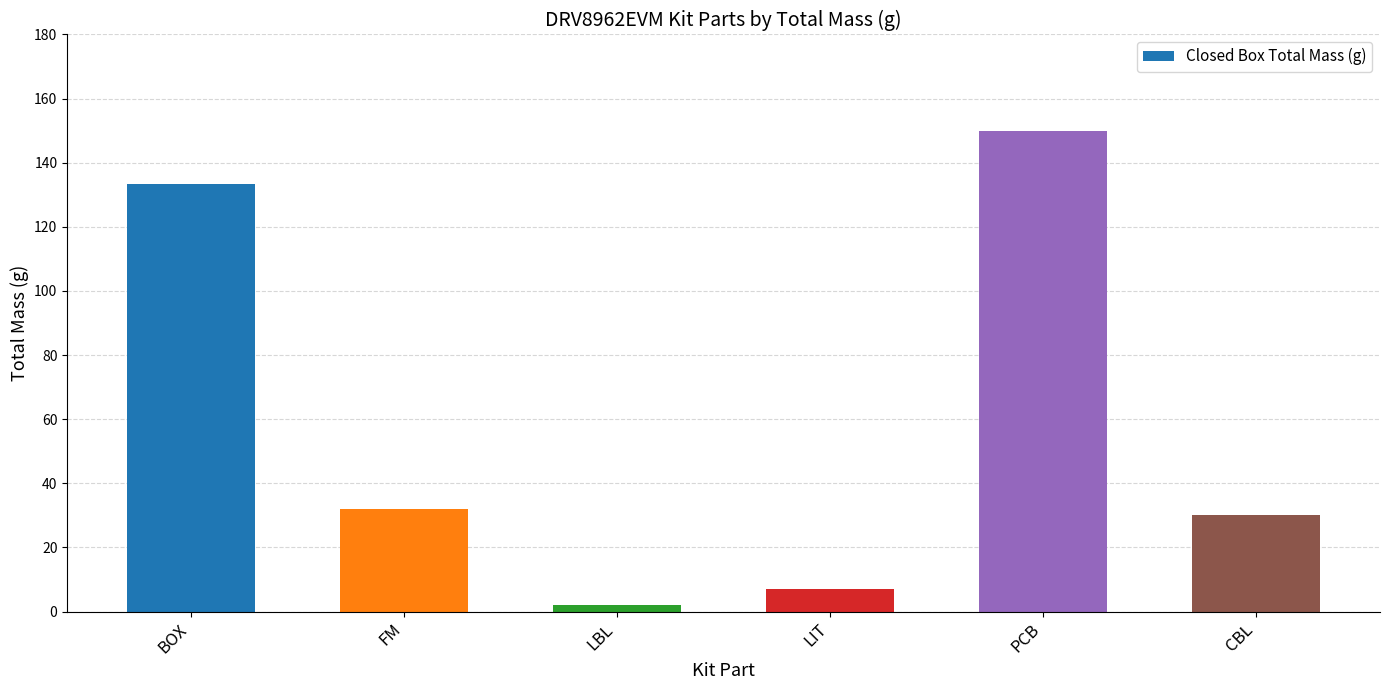

Reading left to right, list all the values displayed in this chart.

BOX=133.5	FM=32.0	LBL=2.0	LIT=7.0	PCB=150.0	CBL=30.0